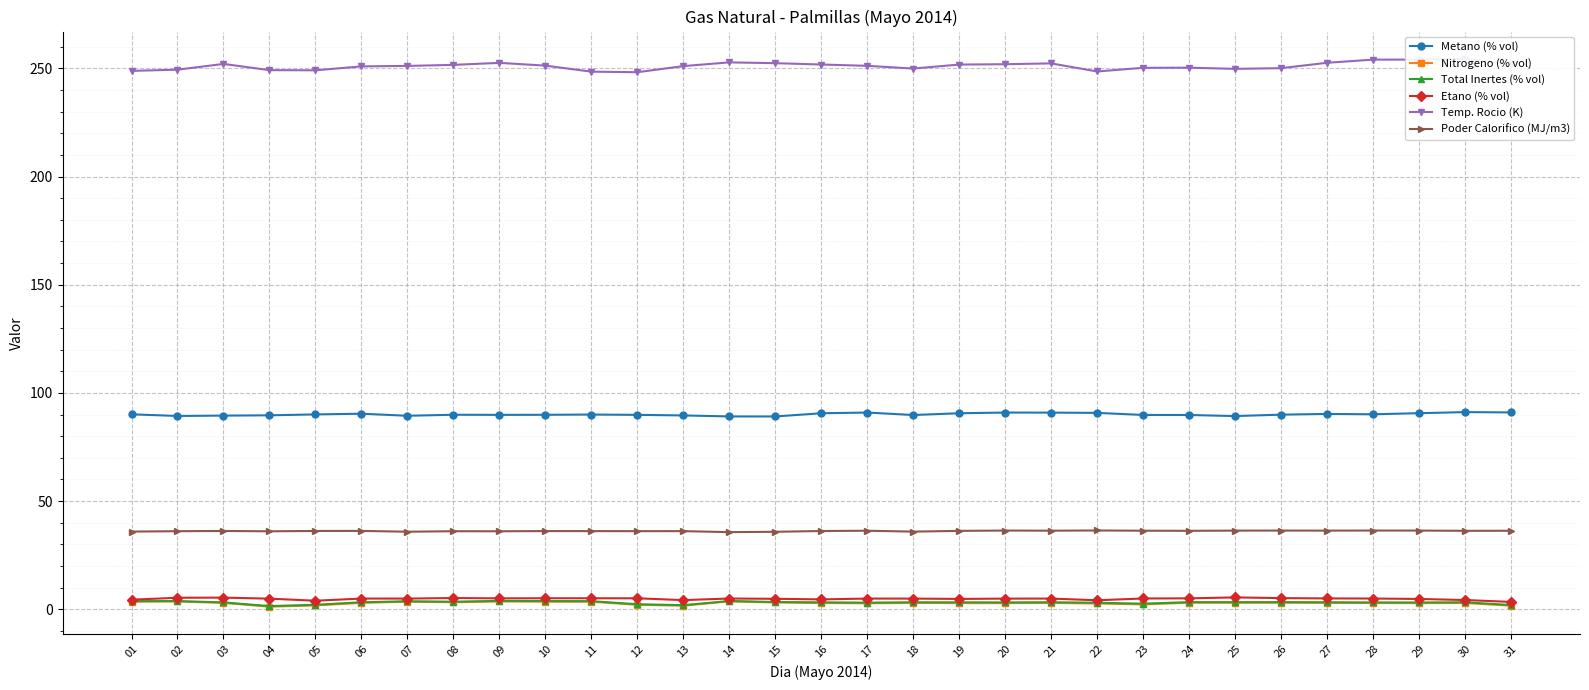

How many data points does each series have?

31